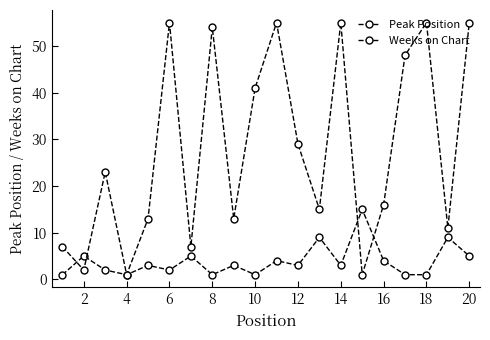

Count the number of categories in the chart.

20